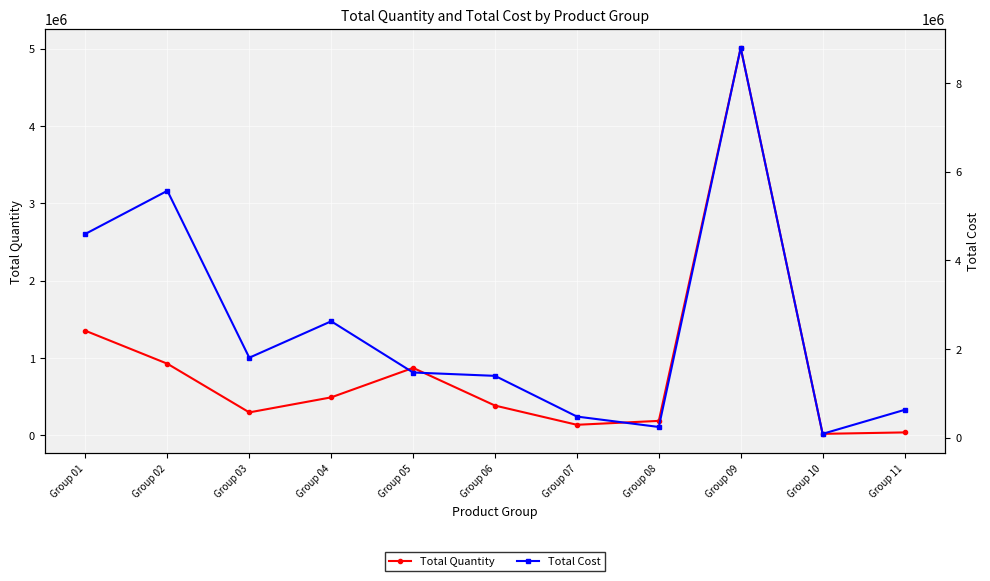

What is the difference between the Total Quantity values at Group 02 and Group 09?

4083767